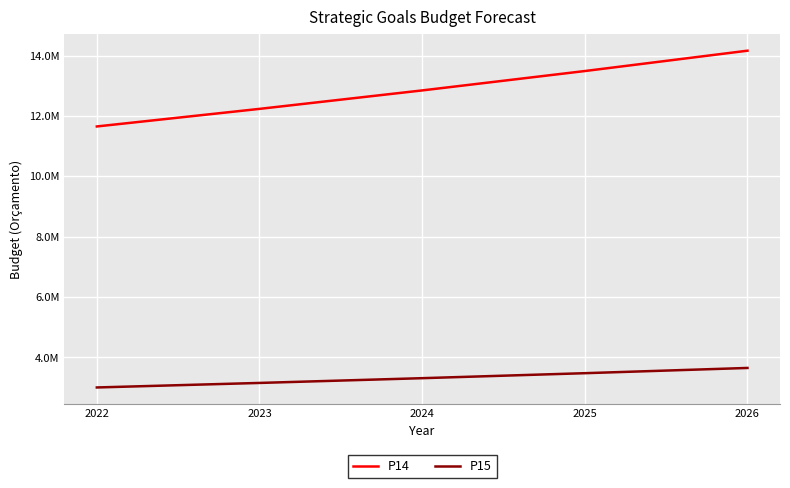

What is the difference between the highest and lowest values at 2025?

10013456.2